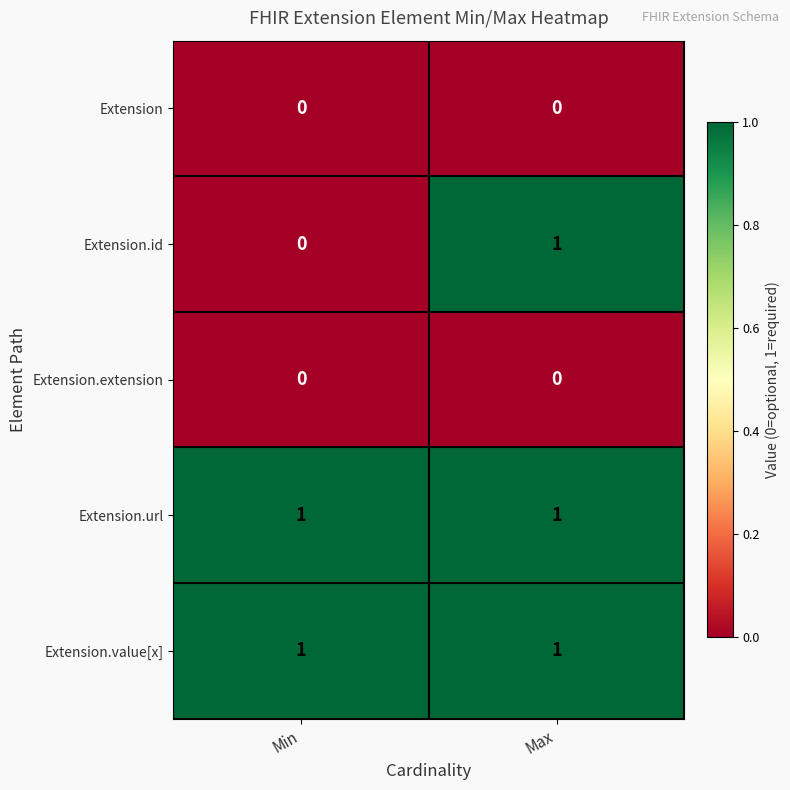

Is the value of Extension.extension at Min greater than the value of Extension.url at Min?

No